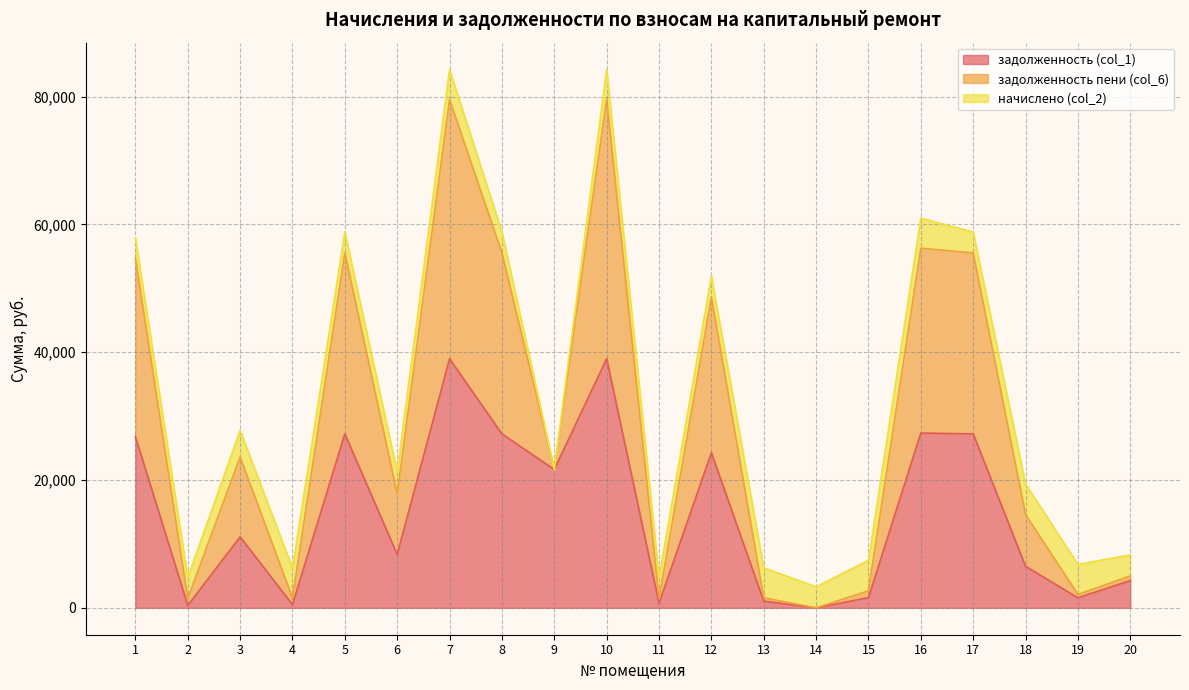

What is the difference between the задолженность (col_1) values at 20 and 6?

4084.4